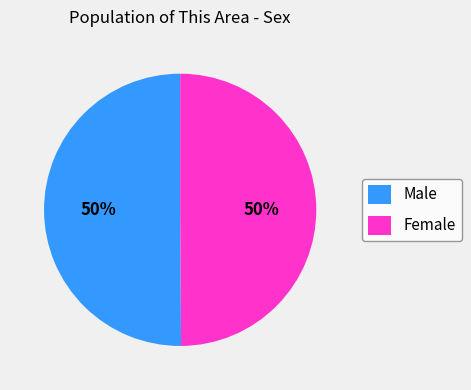

Approximately how many times larger is the value at Female compared to Male?

1.0